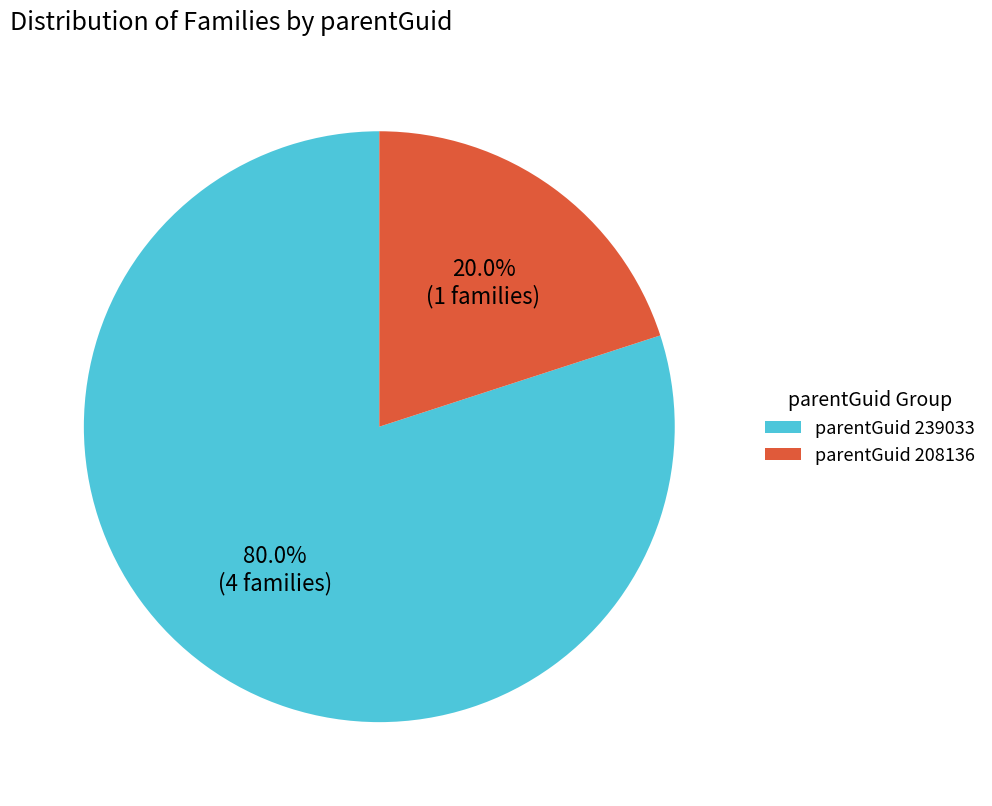

What is the smallest slice in the pie chart?

parentGuid 208136